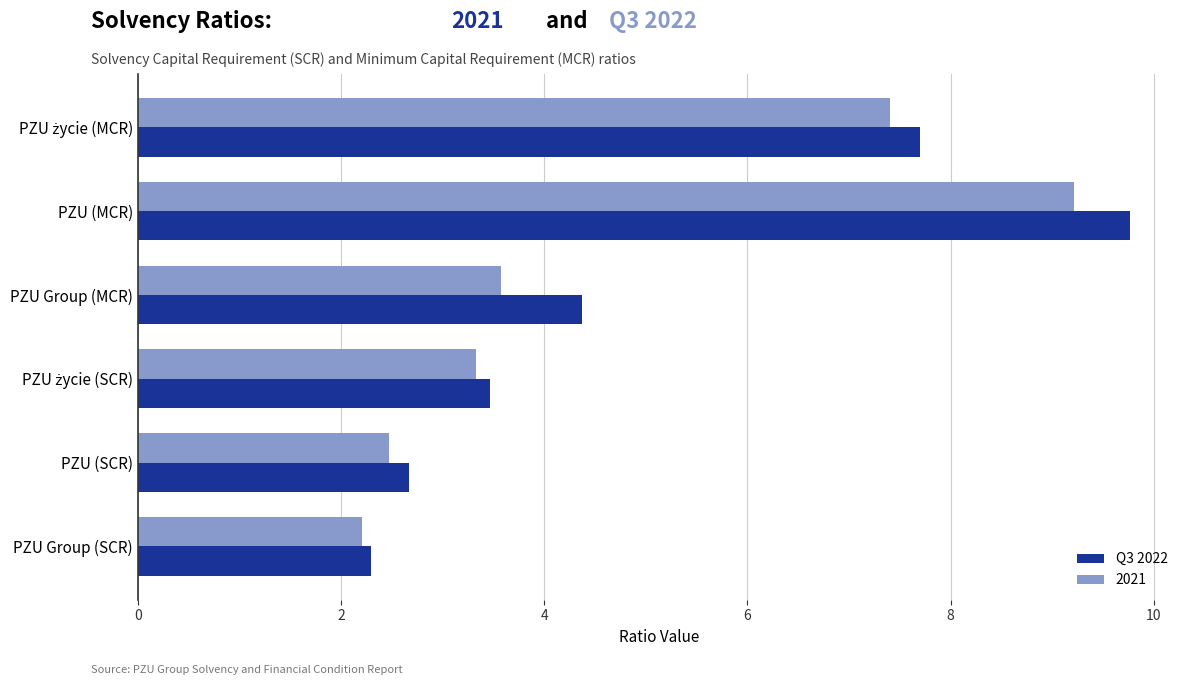

What is the minimum value for 2021?

2.2